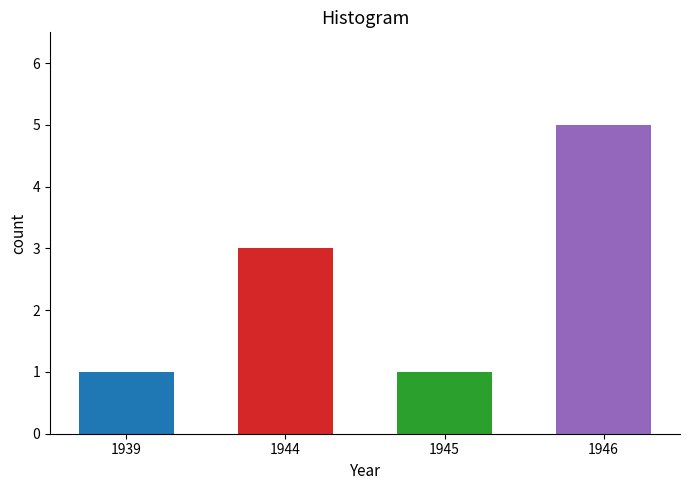

Reading right to left, extract all data points from this chart.

1946=5	1945=1	1944=3	1939=1